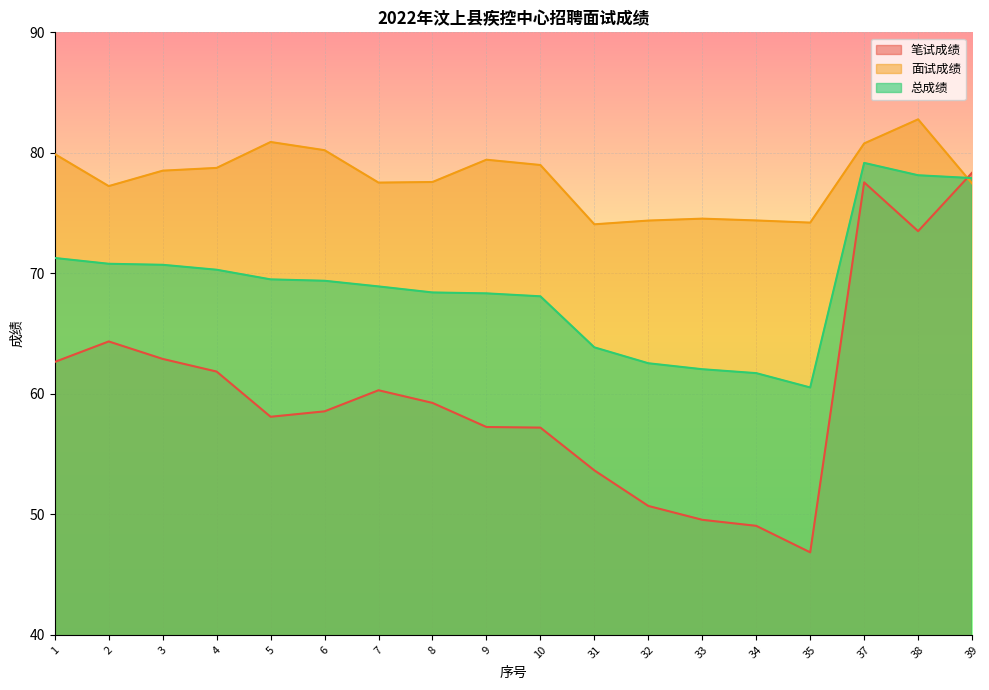

How many lines are shown in the chart?

3